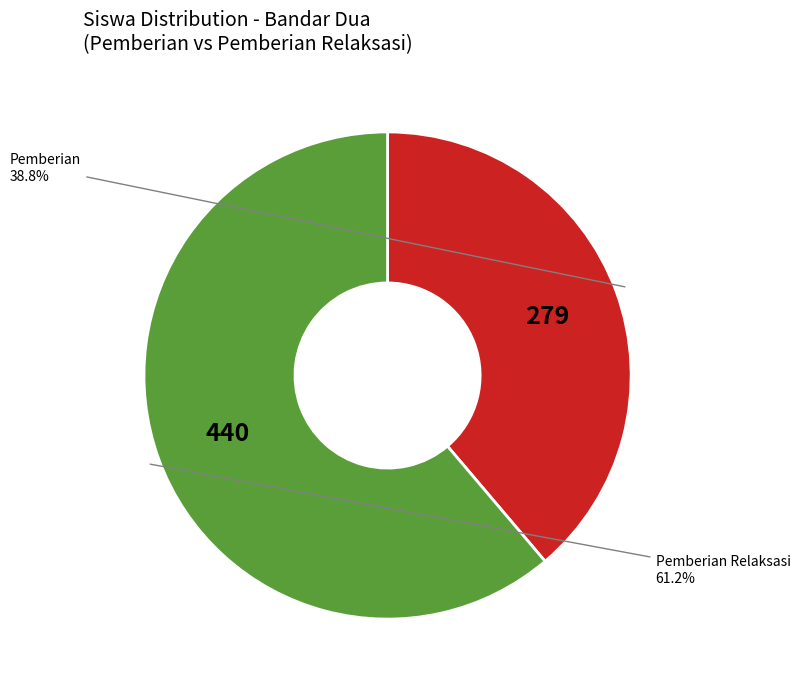

Is there any slice that represents more than half of the pie?

Yes